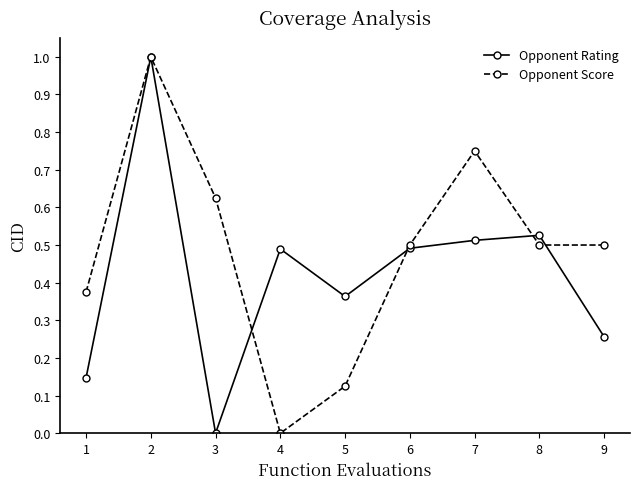

What are all the series names shown in the legend?

Opponent Rating, Opponent Score